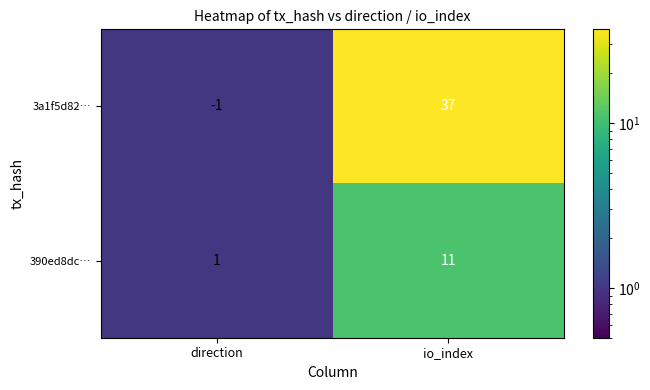

Where is 390ed8dc… nearest to the value 6?

direction